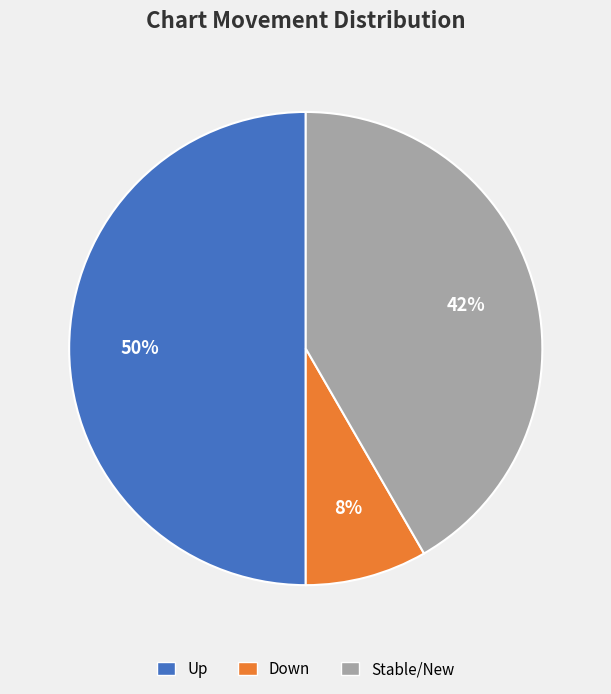

Count the number of slices in the pie.

3